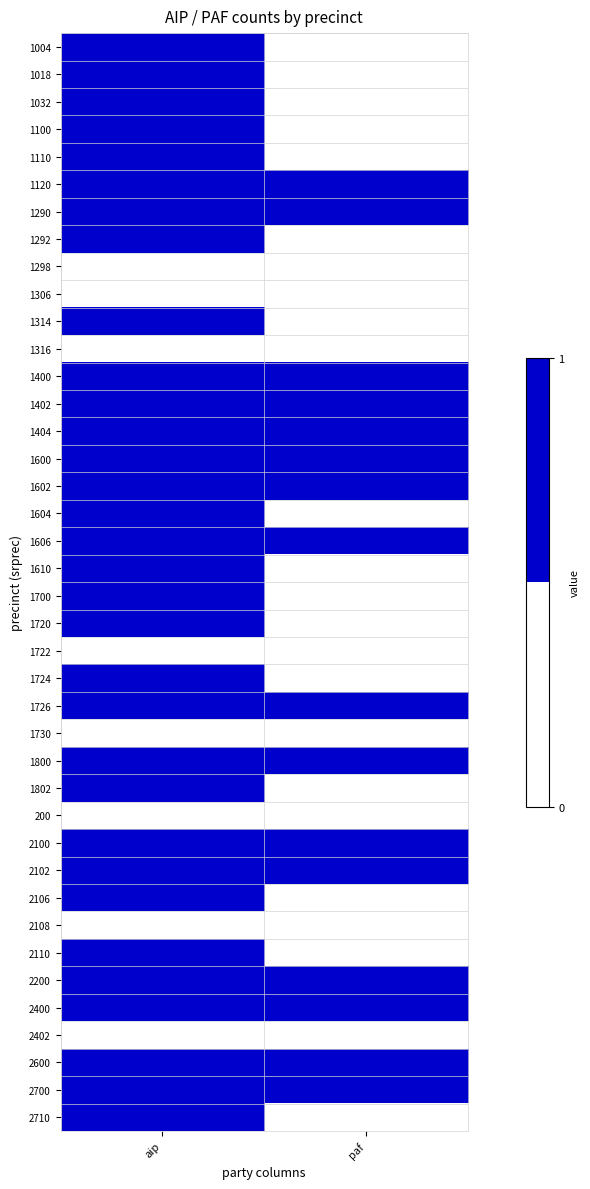

Reading left to right, extract all data points from this chart.

1004: aip=1	paf=0
1018: aip=1	paf=0
1032: aip=1	paf=0
1100: aip=1	paf=0
1110: aip=1	paf=0
1120: aip=1	paf=1
1290: aip=1	paf=1
1292: aip=1	paf=0
1298: aip=0	paf=0
1306: aip=0	paf=0
1314: aip=1	paf=0
1316: aip=0	paf=0
1400: aip=1	paf=1
1402: aip=1	paf=1
1404: aip=1	paf=1
1600: aip=1	paf=1
1602: aip=1	paf=1
1604: aip=1	paf=0
1606: aip=1	paf=1
1610: aip=1	paf=0
1700: aip=1	paf=0
1720: aip=1	paf=0
1722: aip=0	paf=0
1724: aip=1	paf=0
1726: aip=1	paf=1
1730: aip=0	paf=0
1800: aip=1	paf=1
1802: aip=1	paf=0
200: aip=0	paf=0
2100: aip=1	paf=1
2102: aip=1	paf=1
2106: aip=1	paf=0
2108: aip=0	paf=0
2110: aip=1	paf=0
2200: aip=1	paf=1
2400: aip=1	paf=1
2402: aip=0	paf=0
2600: aip=1	paf=1
2700: aip=1	paf=1
2710: aip=1	paf=0